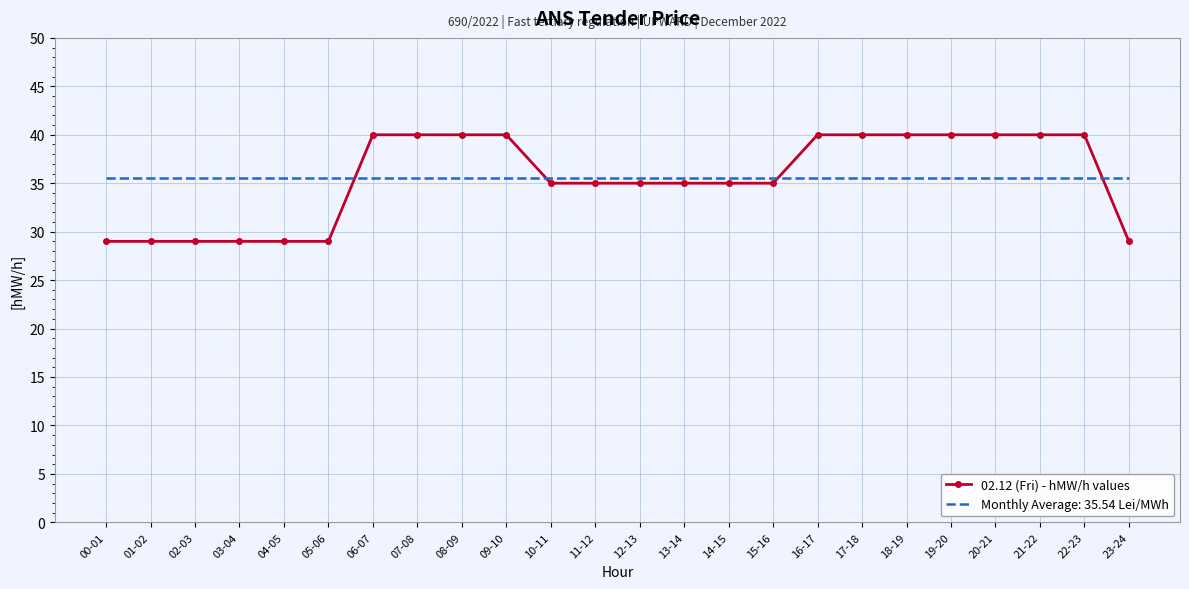

What is the highest value of the Monthly Average: 35.54 Lei/MWh series?

35.5